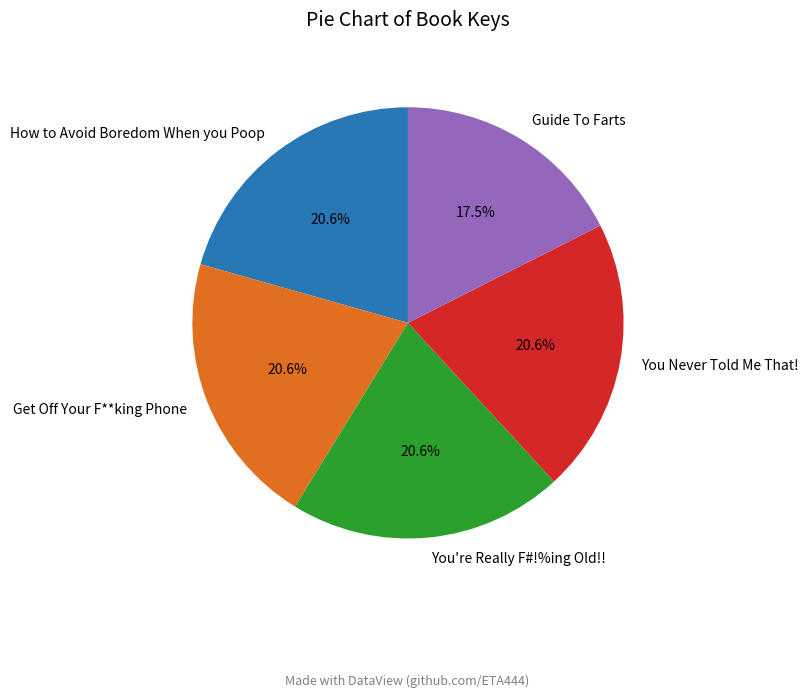

Does Guide To Farts account for over 50% of the chart?

No